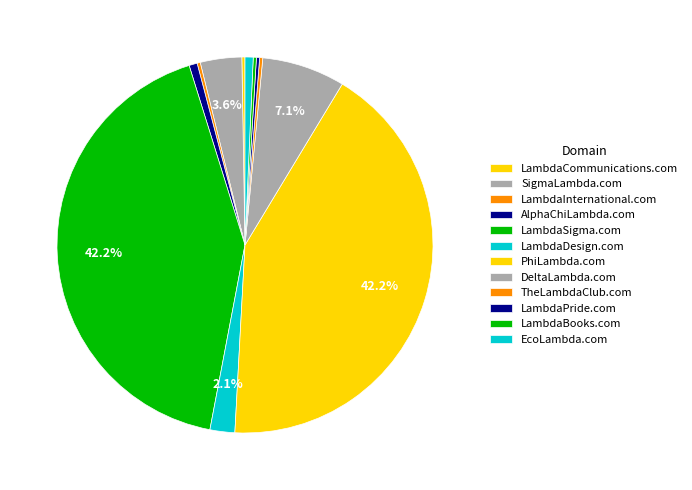

To the nearest percent, what is the difference between the largest and smallest slice percentages?

42%